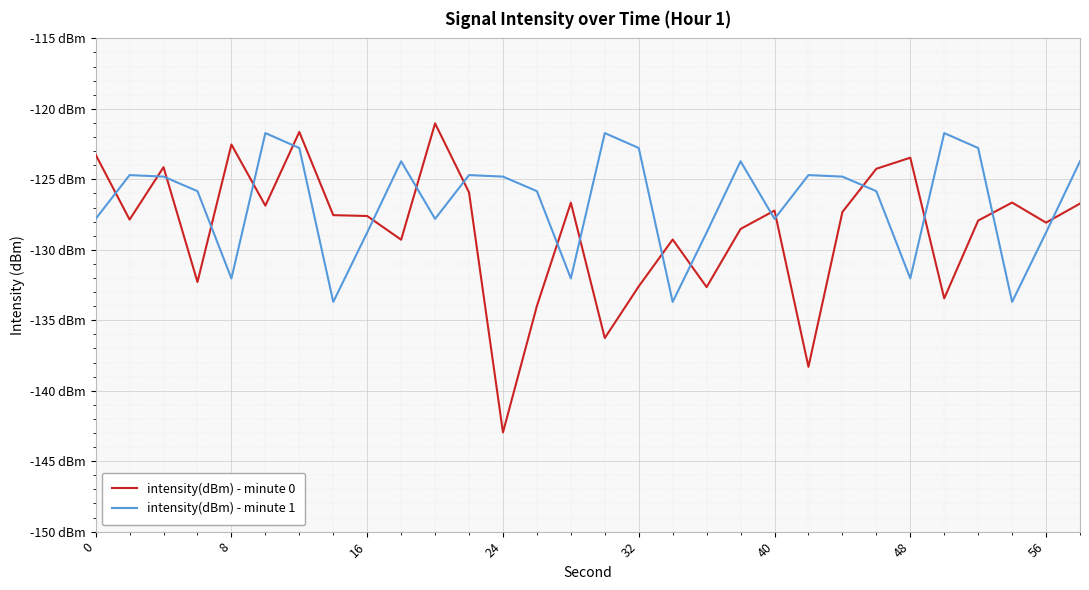

Rank the series by their average value, from highest to lowest.

intensity(dBm) - minute 1, intensity(dBm) - minute 0